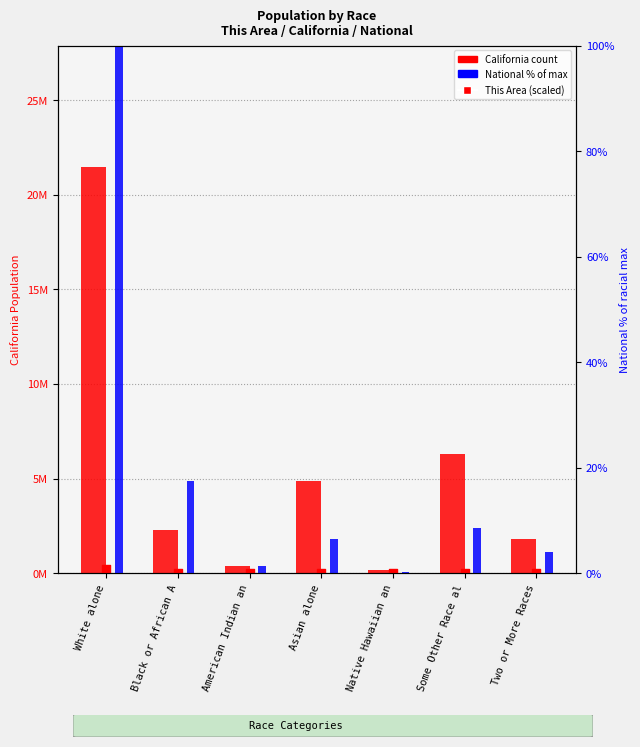

Which series has the widest spread of Y values?

California